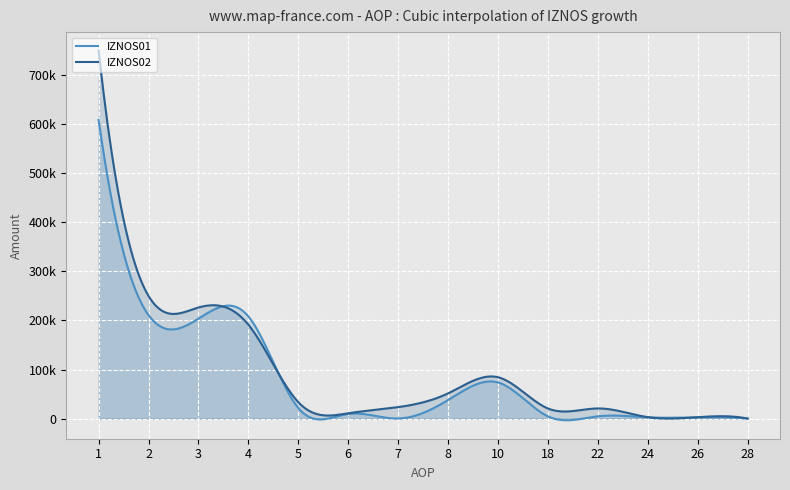

Where is the first local maximum for IZNOS01?

4